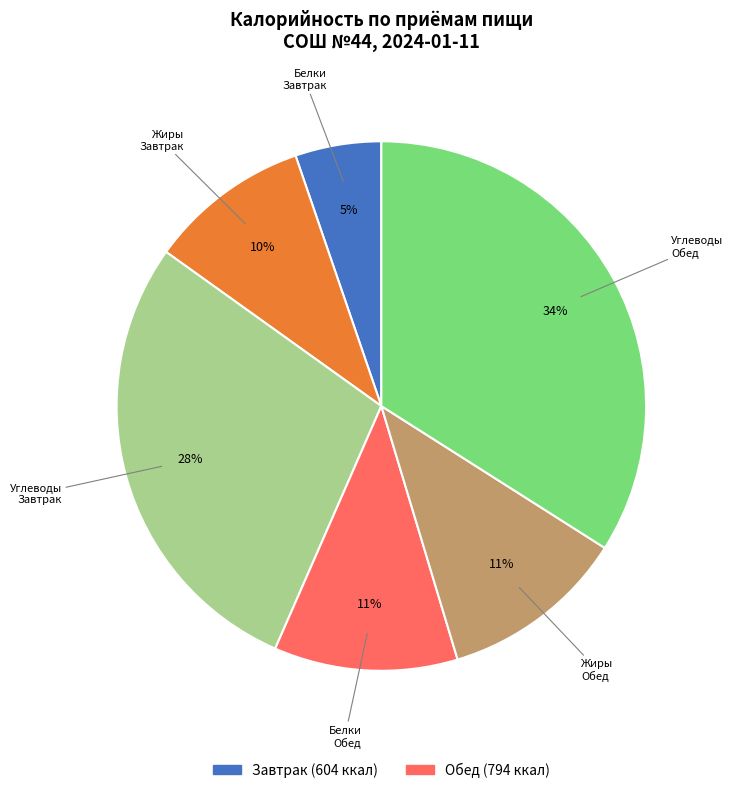

True or false: Углеводы Обед accounts for 34% of the total.

True